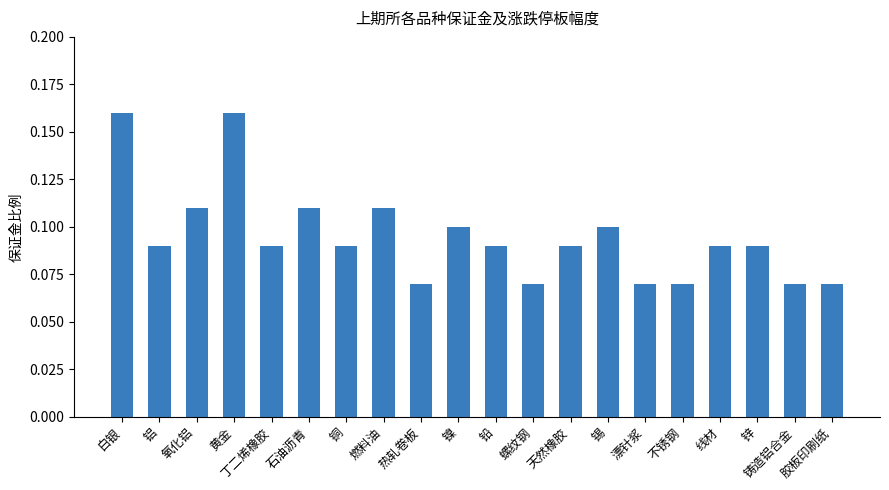

How many values are between 0 and 1?

20